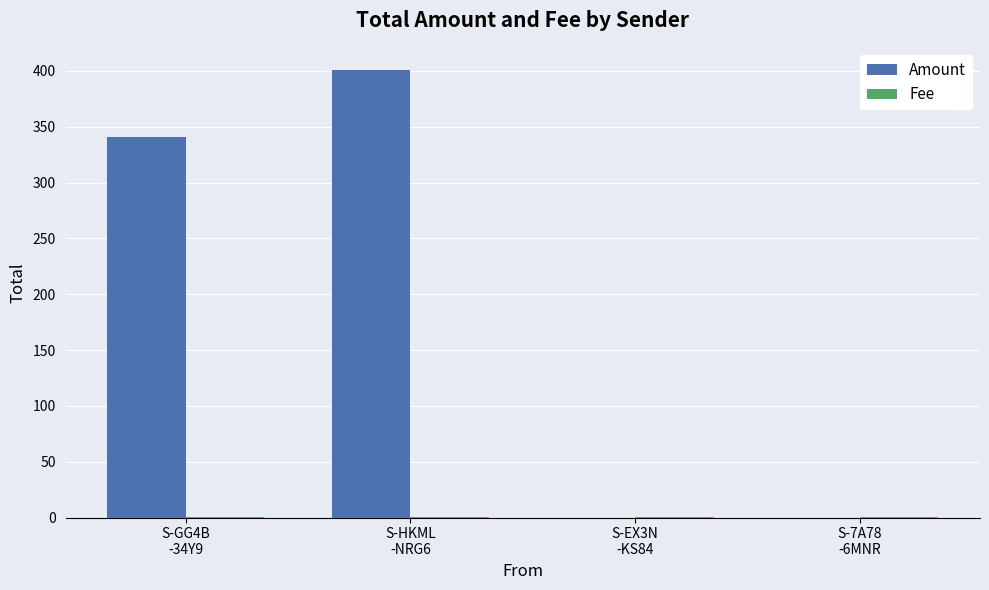

What is the greatest value displayed?

400.7